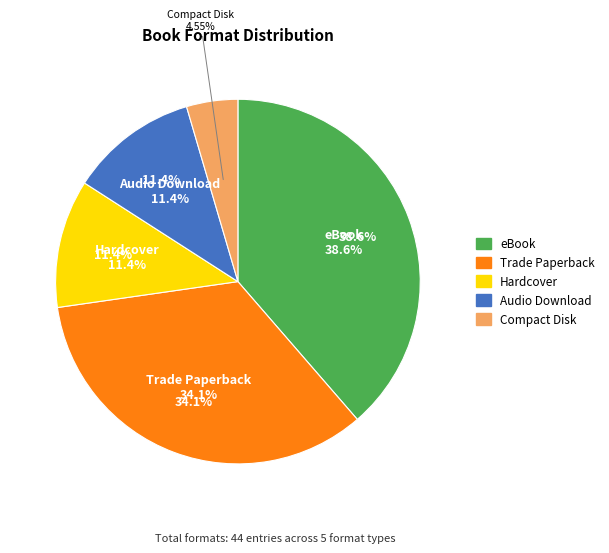

Combined, what portion of the pie is Hardcover and Audio Download?

22.7%